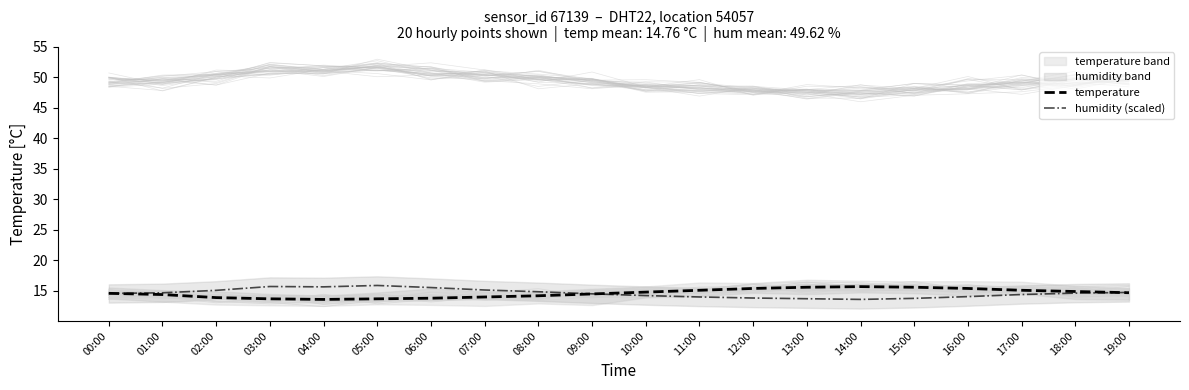

Rank the categories by humidity (scaled) value from highest to lowest.

05:00, 03:00, 04:00, 06:00, 07:00, 02:00, 08:00, 19:00, 01:00, 18:00, 00:00, 09:00, 17:00, 10:00, 16:00, 11:00, 12:00, 15:00, 13:00, 14:00